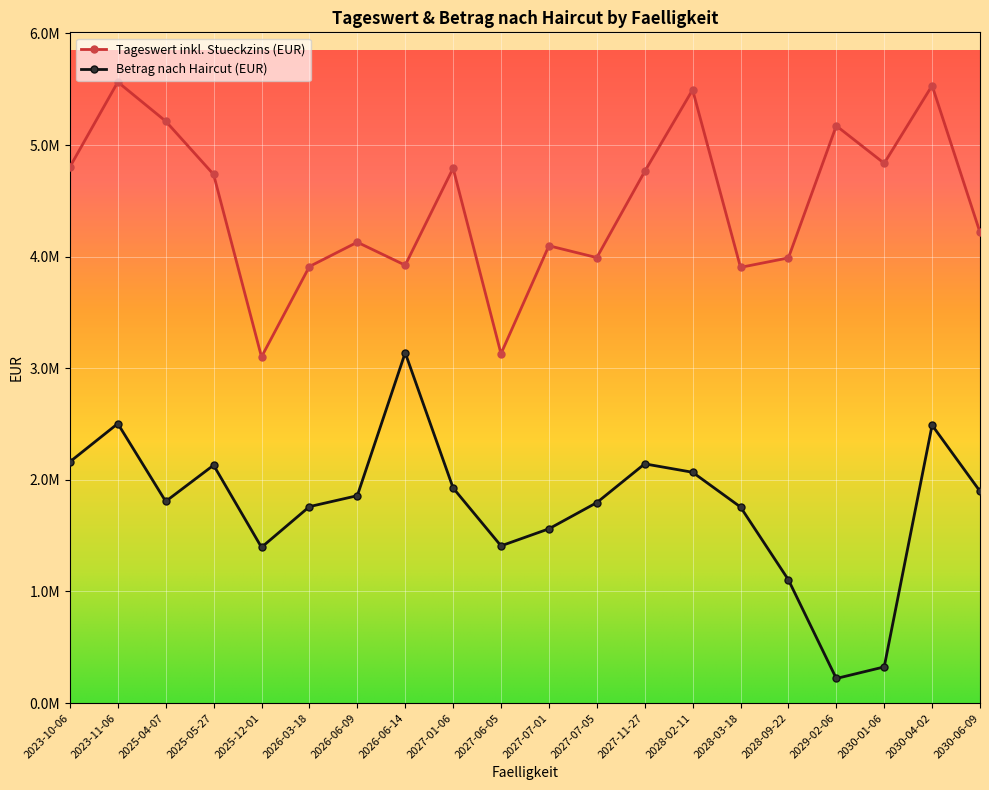

Does the chart have visible grid lines?

Yes